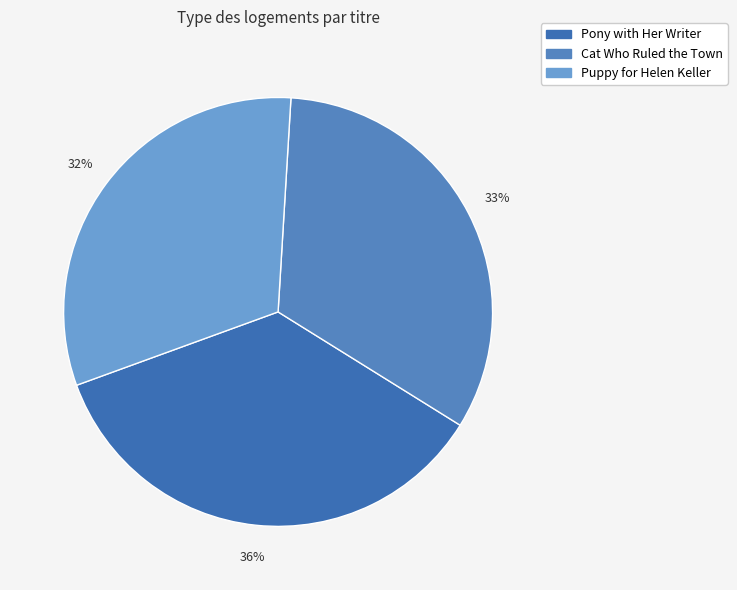

Count the number of slices in the pie.

3